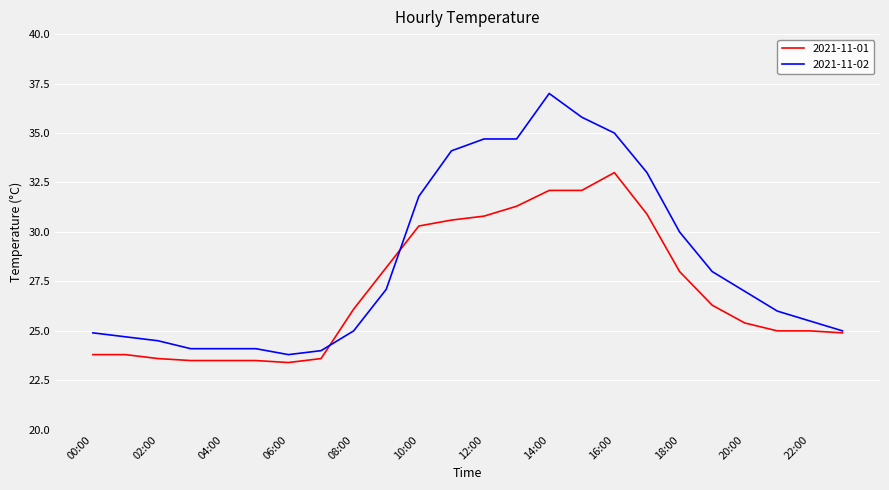

What are all the series names shown in the legend?

2021-11-01, 2021-11-02